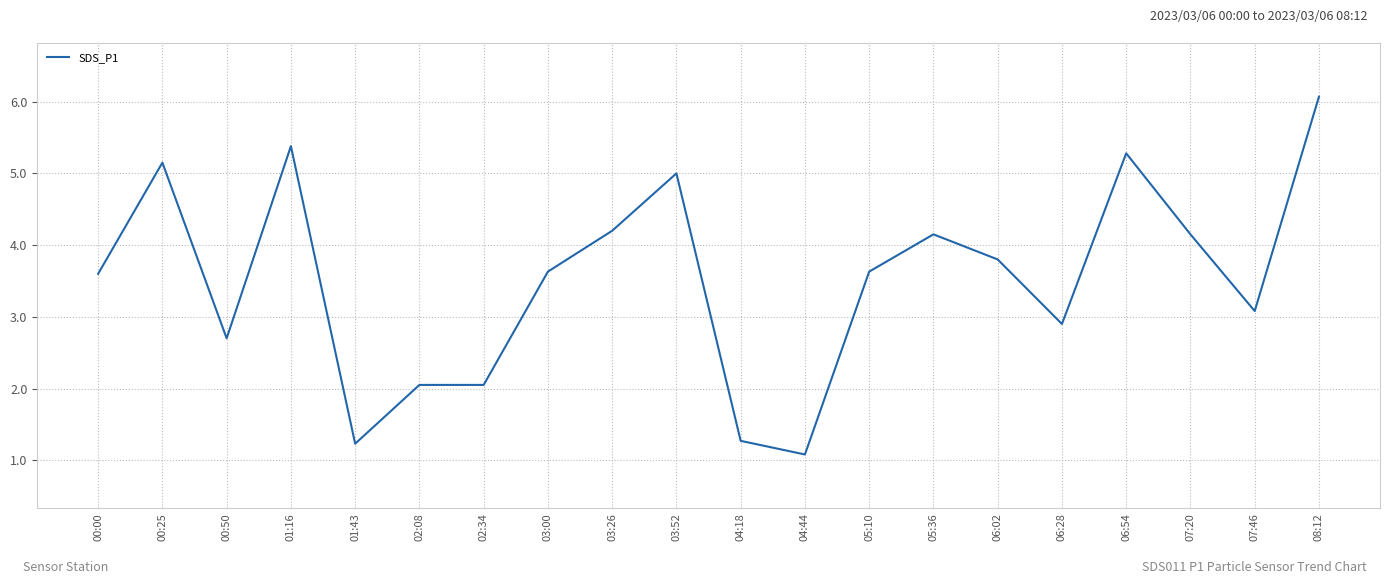

What position from the left is 01:43?

5